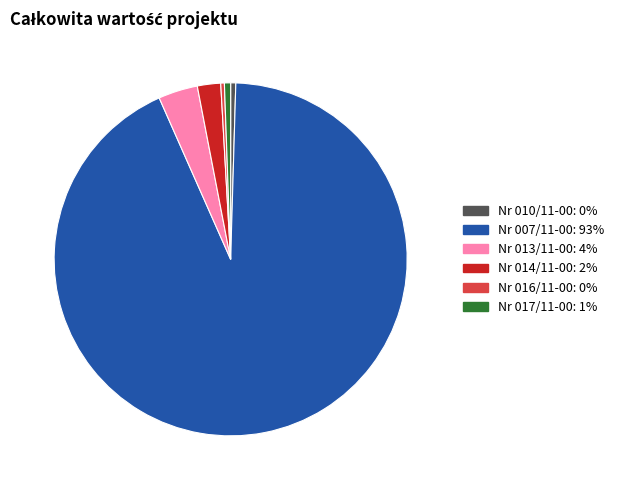

Does any single category account for the majority?

Yes